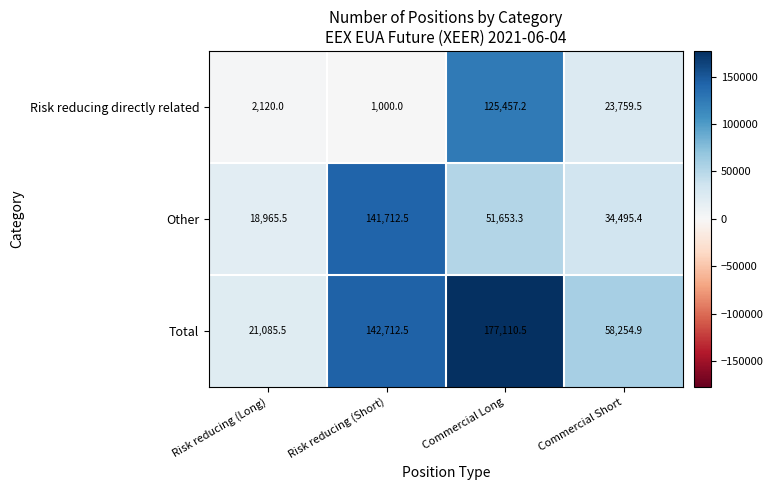

What is the spread (max minus min) of values at Commercial Short?

34495.4